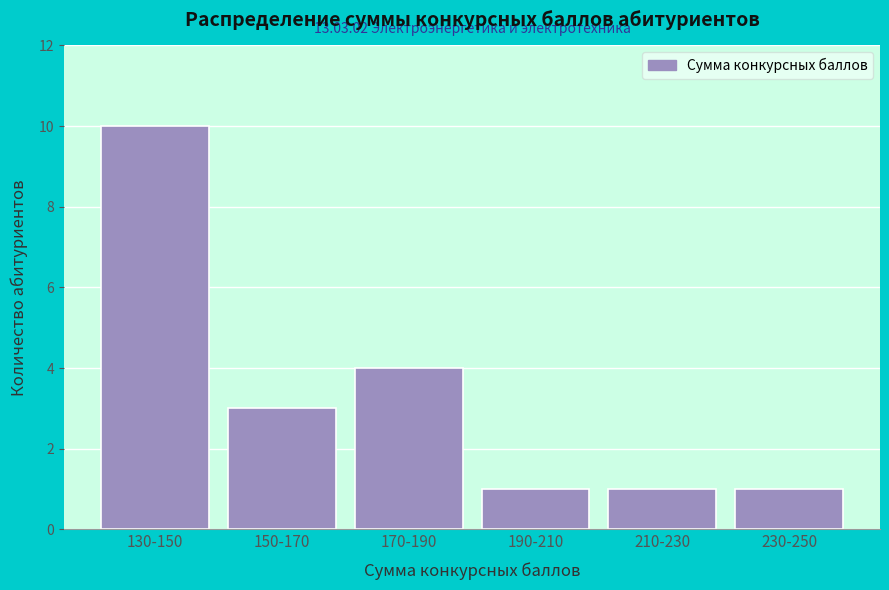

Reading left to right, extract all data points from this chart.

130-150=10	150-170=3	170-190=4	190-210=1	210-230=1	230-250=1